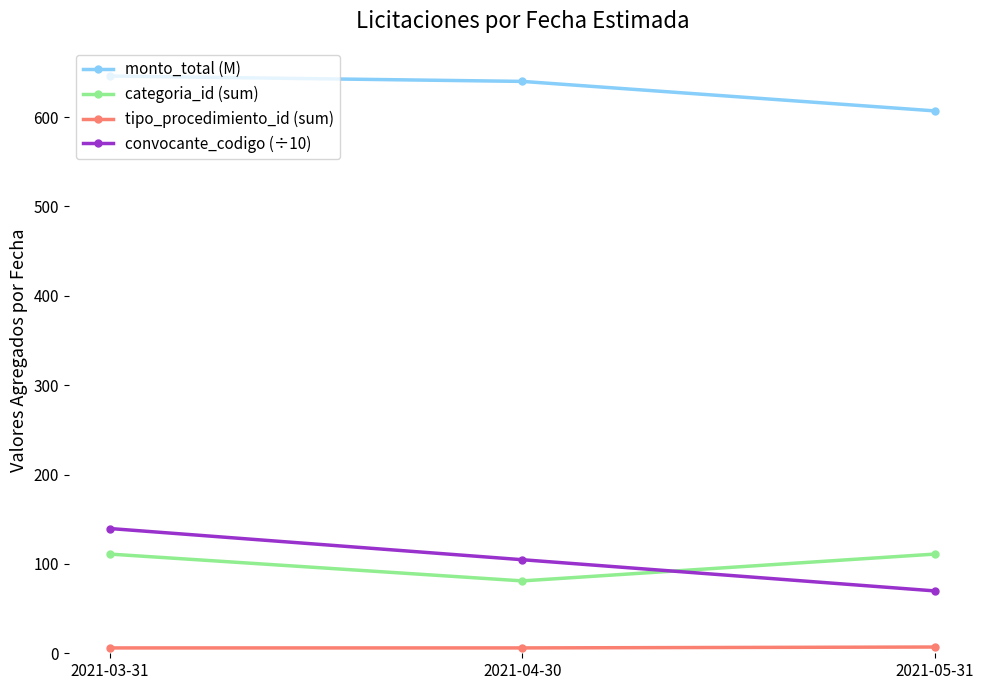

At 2021-04-30, list the series in order from largest to smallest.

monto_total (M), convocante_codigo (÷10), categoria_id (sum), tipo_procedimiento_id (sum)